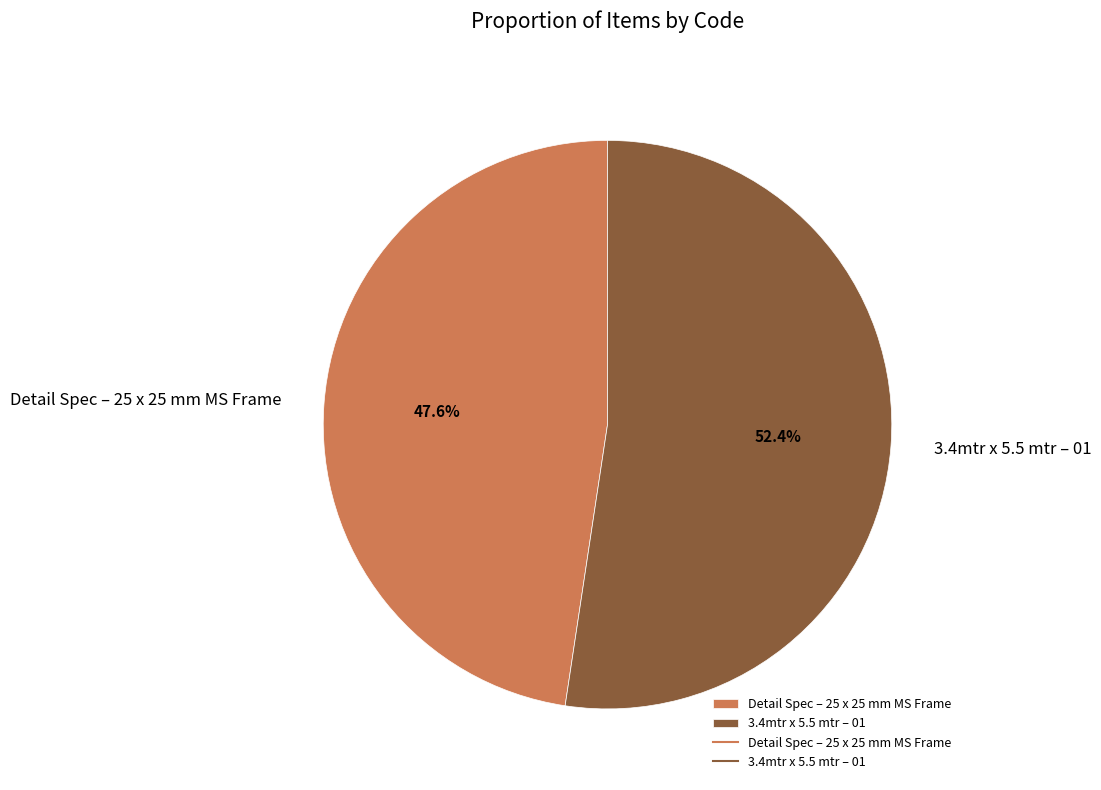

What is the total percentage of Detail Spec – 25 x 25 mm MS Frame and 3.4mtr x 5.5 mtr – 01?

100.0%